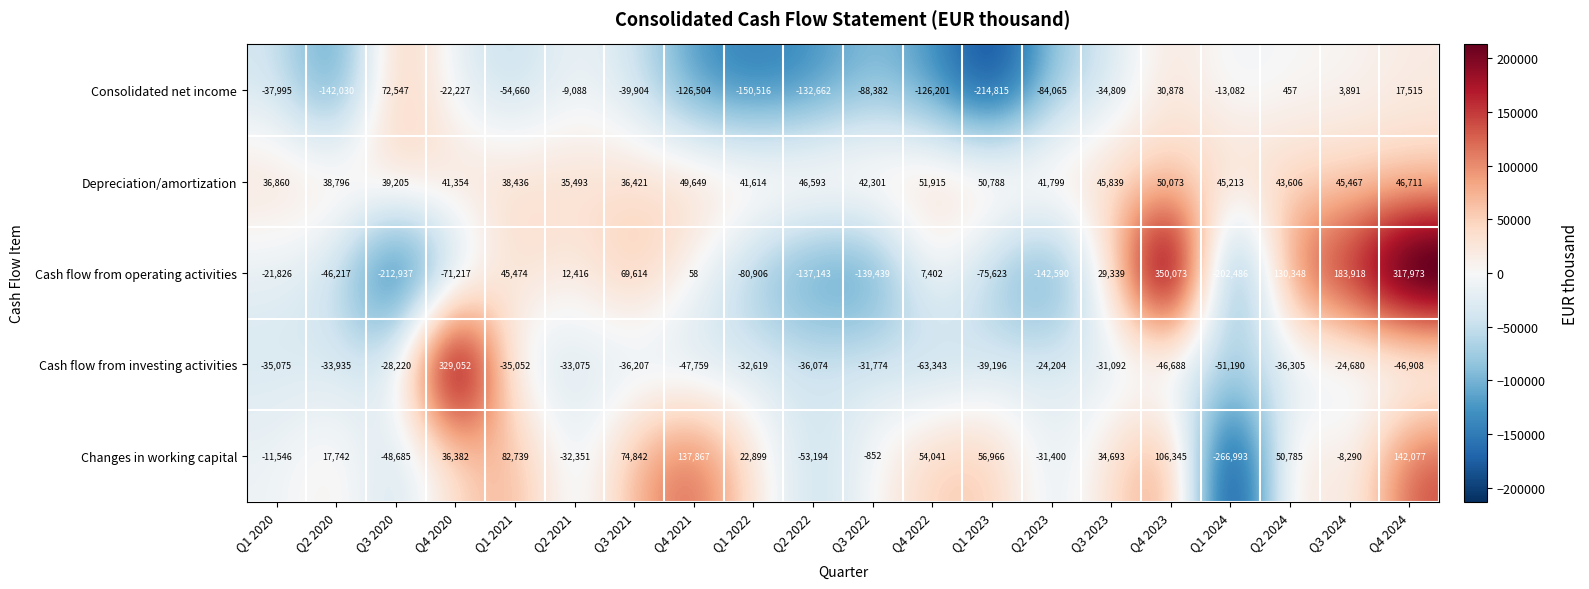

What is the total value across all series at Q1 2020?

-69582